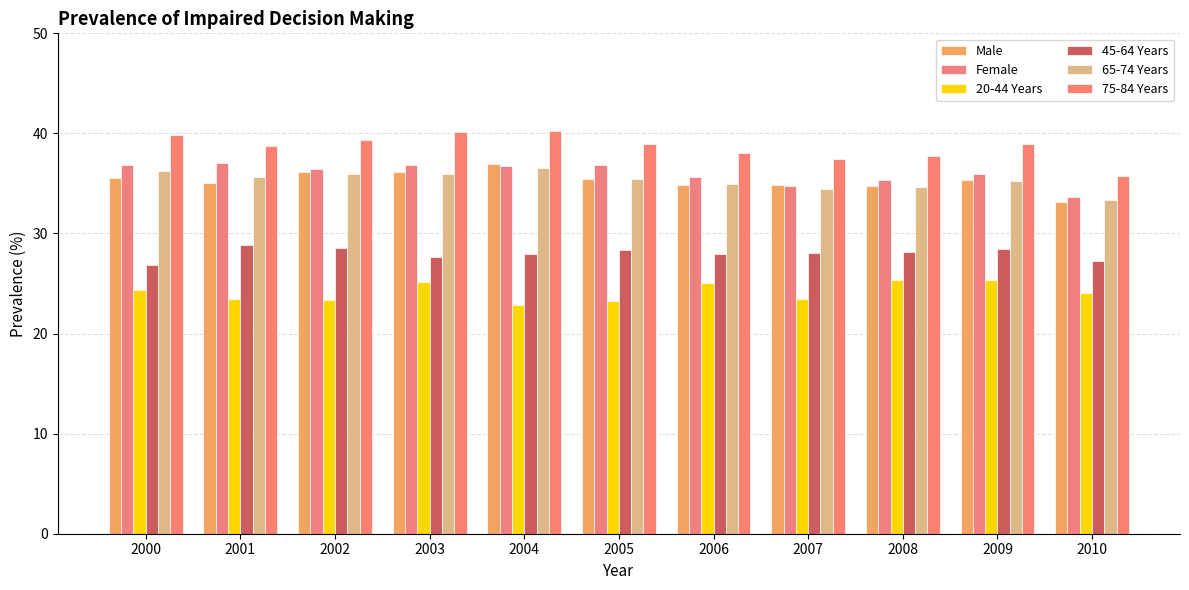

Which series has the widest spread of values?

75-84 Years